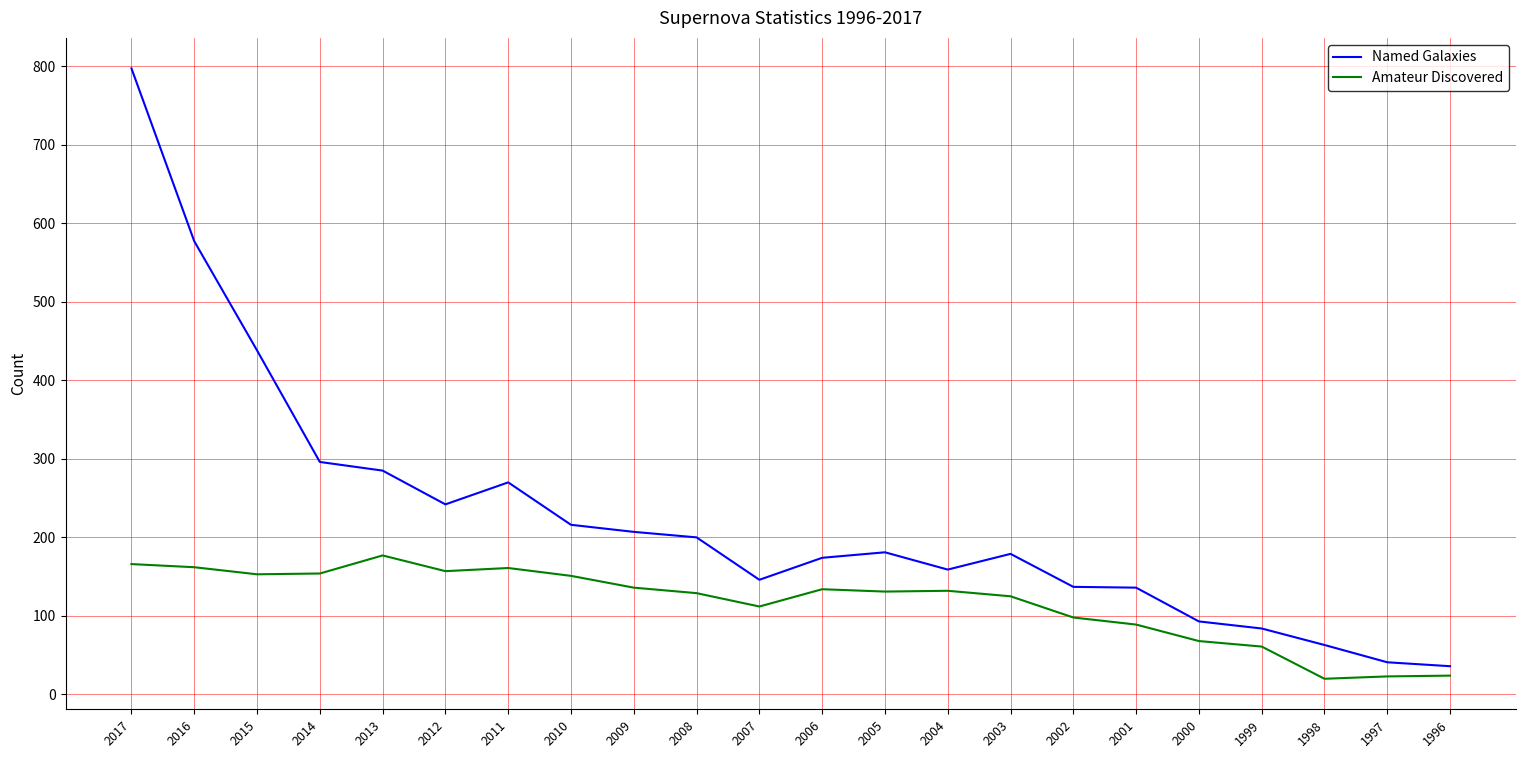

Which series changed the most between 2001 and 1997?

Named Galaxies